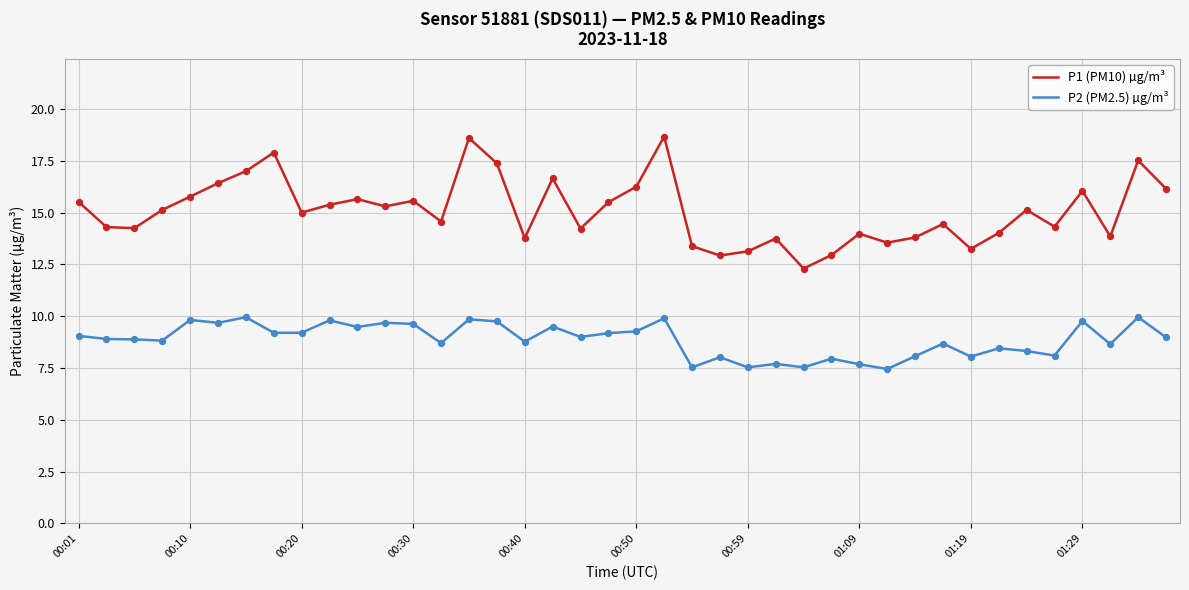

Which series has the largest total across all categories?

P1 (PM10) µg/m³